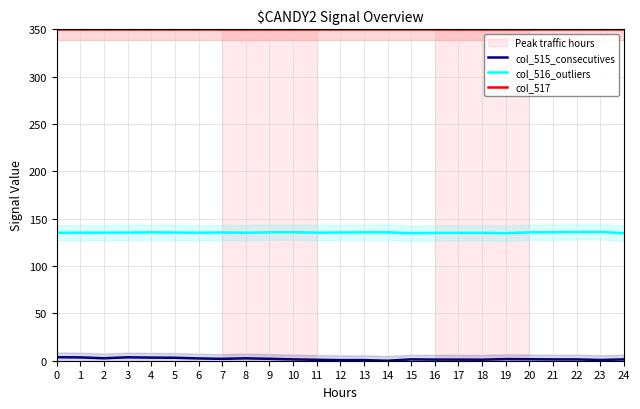

Which series has the largest range (max minus min)?

col_515_consecutives